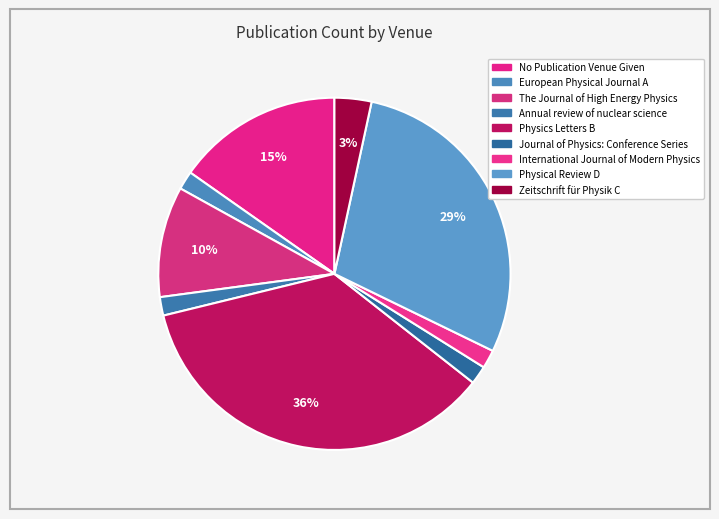

How many slices are in this pie chart?

9